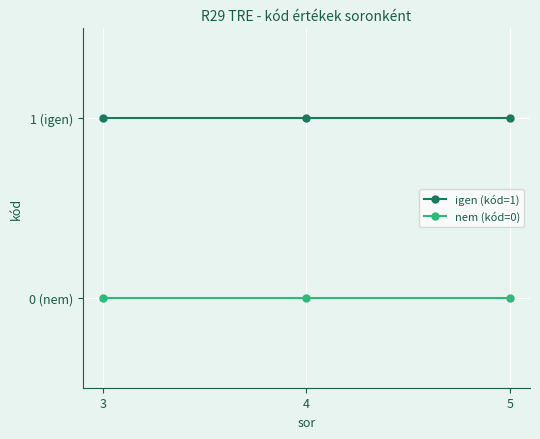

At which category is the sum across all series the highest?

3